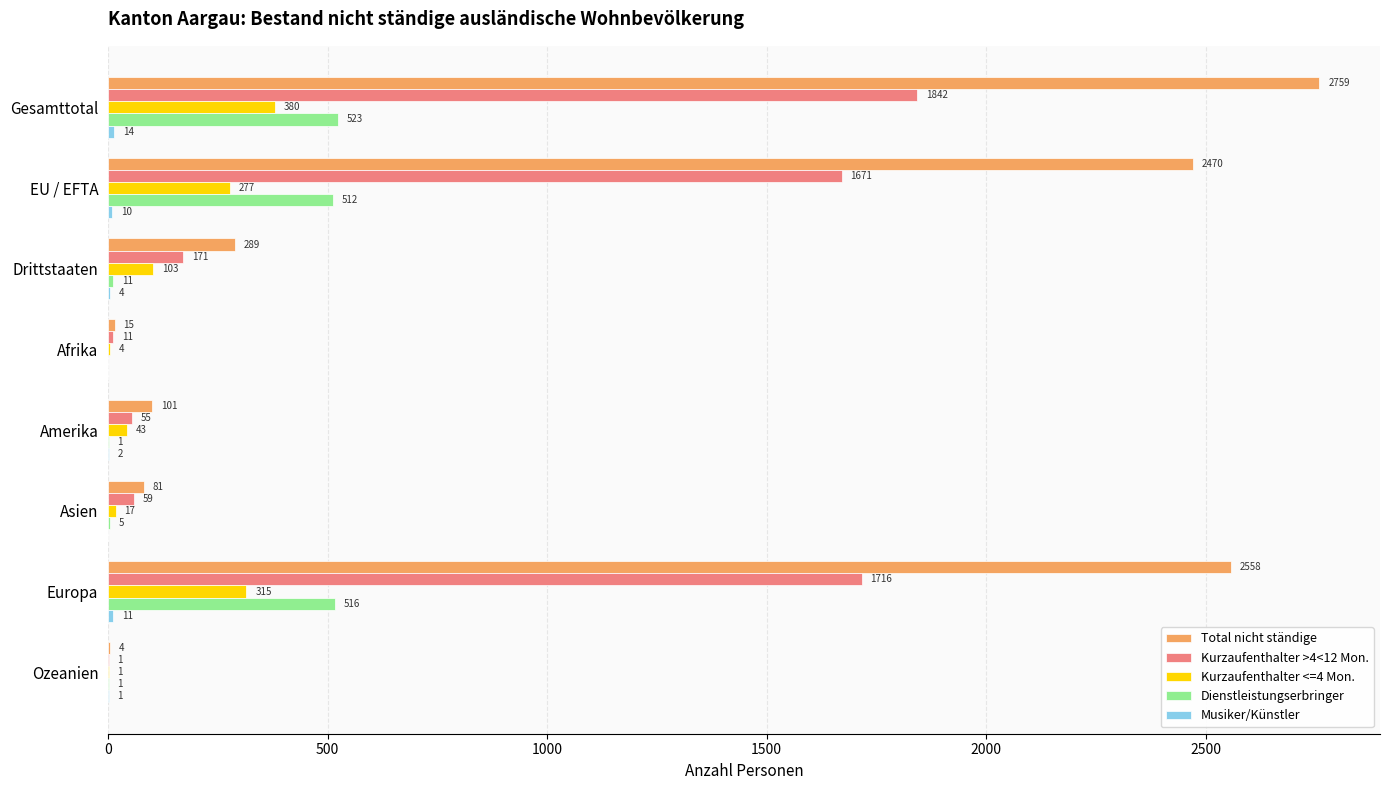

Which series changed the most between Gesamttotal and Ozeanien?

Total nicht ständige